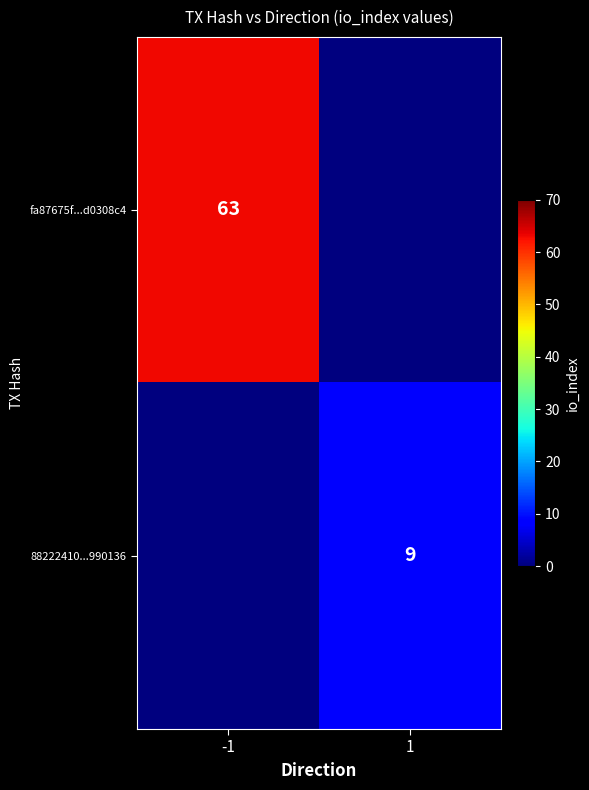

The value of 88222410...990136 at 1 is 14. True or false?

False